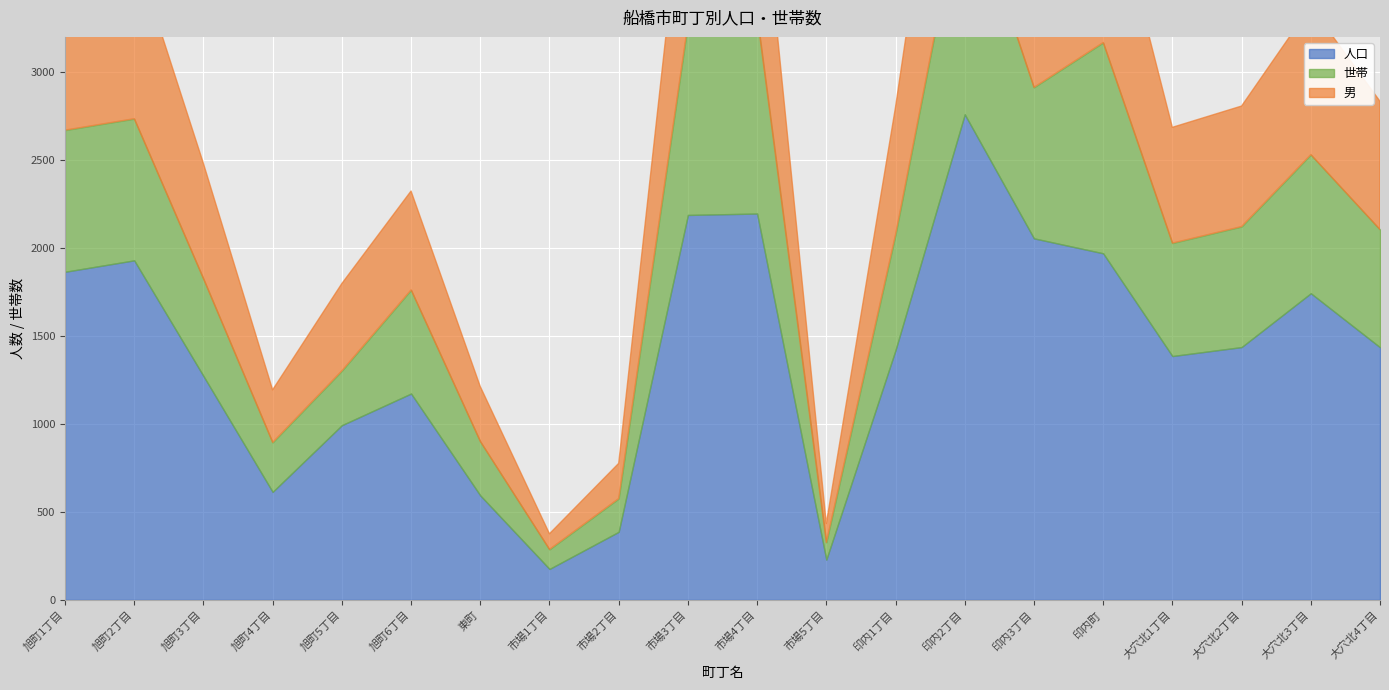

What position from the right is 大穴北4丁目?

1